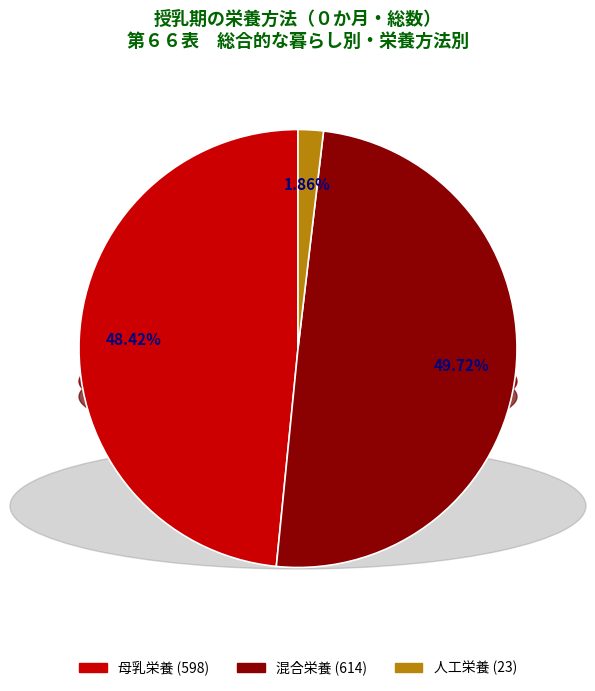

What is the ratio of the value at 混合栄養 to the value at 母乳栄養?

1.0